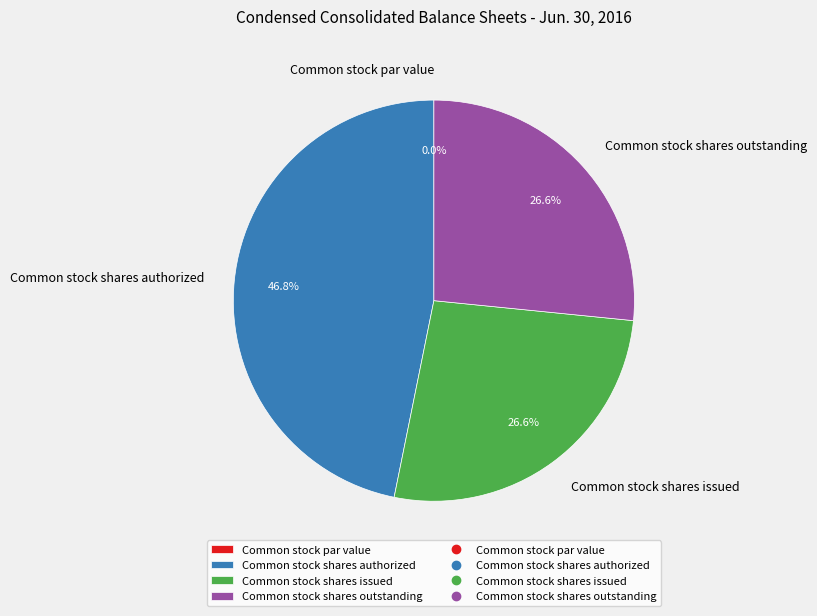

How many segments does this pie chart have?

4